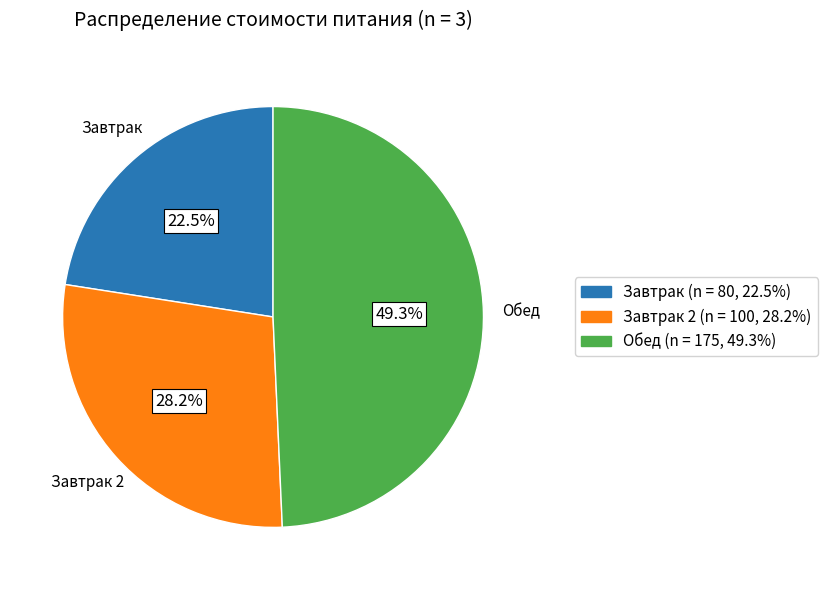

Is there any slice that represents more than half of the pie?

No